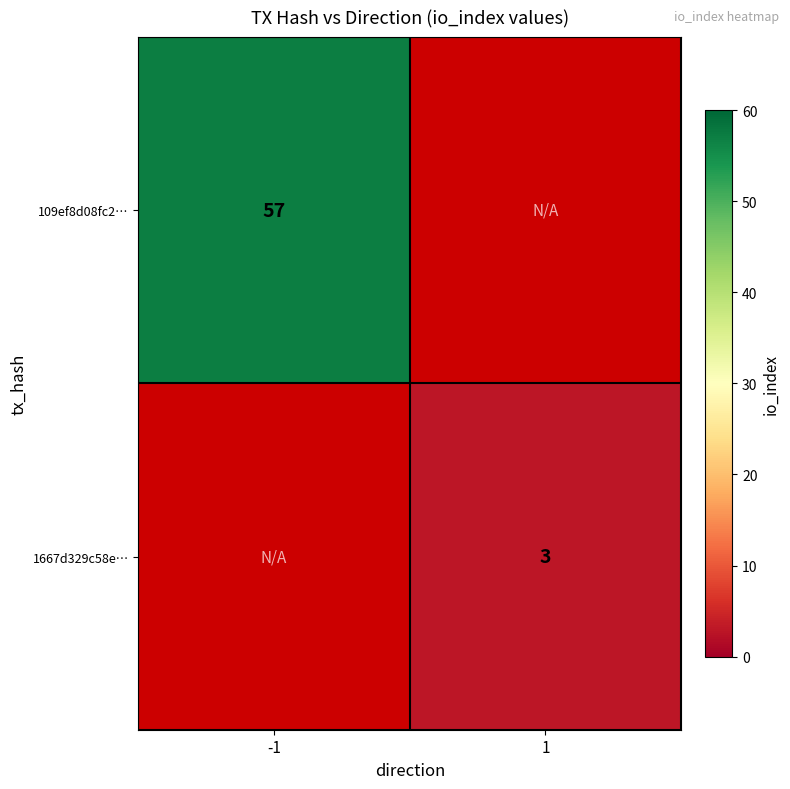

True or false: 109ef8d08fc2… has a value of 57 at -1.

True